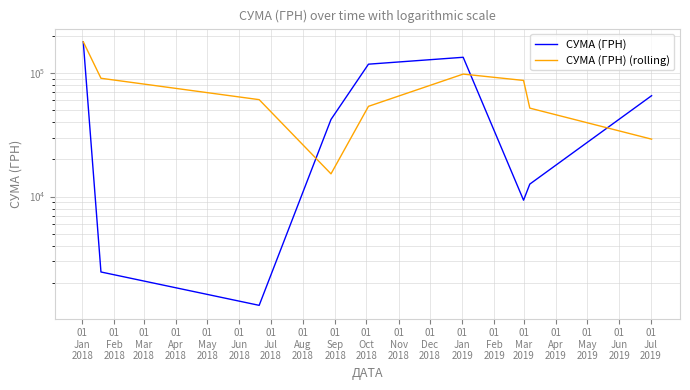

What is the label of the 4th point from the left?

01
Apr
2018